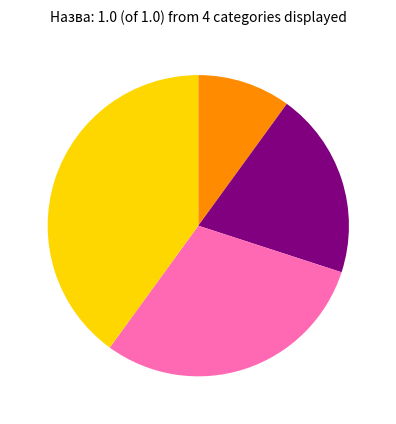

Does any single category account for the majority?

No